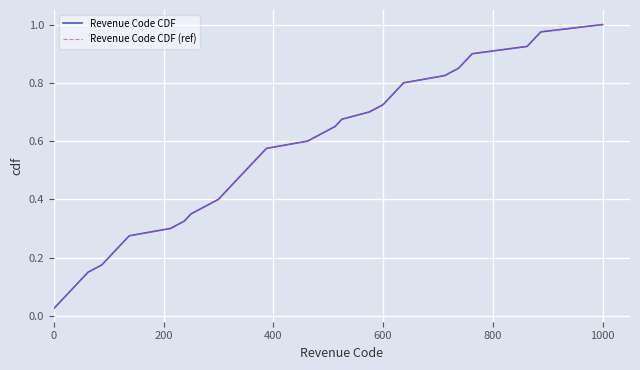

Is this an area chart (filled region under the line)?

No